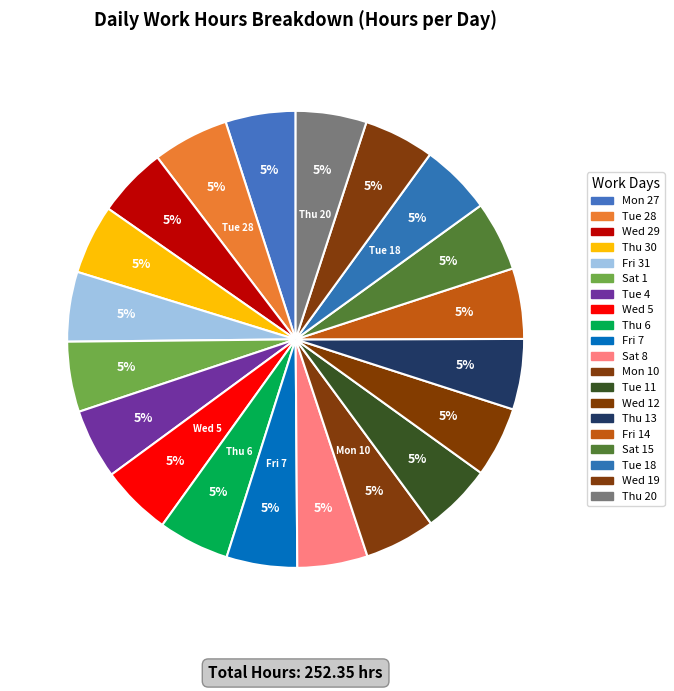

What percentage is the Tue 18 slice, to the nearest percent?

5%